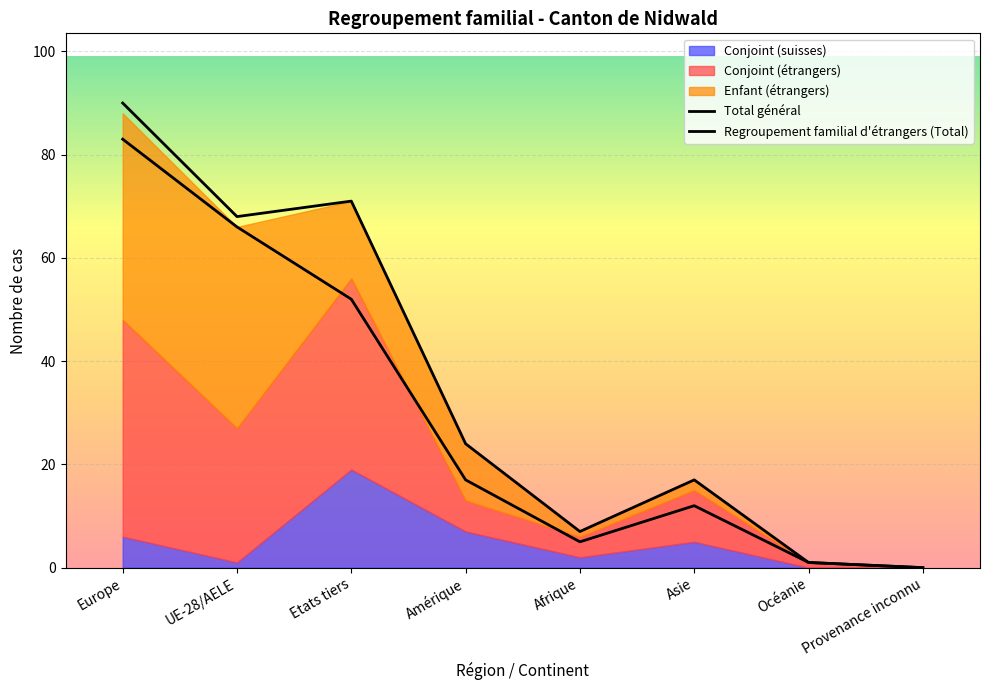

What is the approximate value of Total général at UE-28/AELE, to the nearest 5?

70